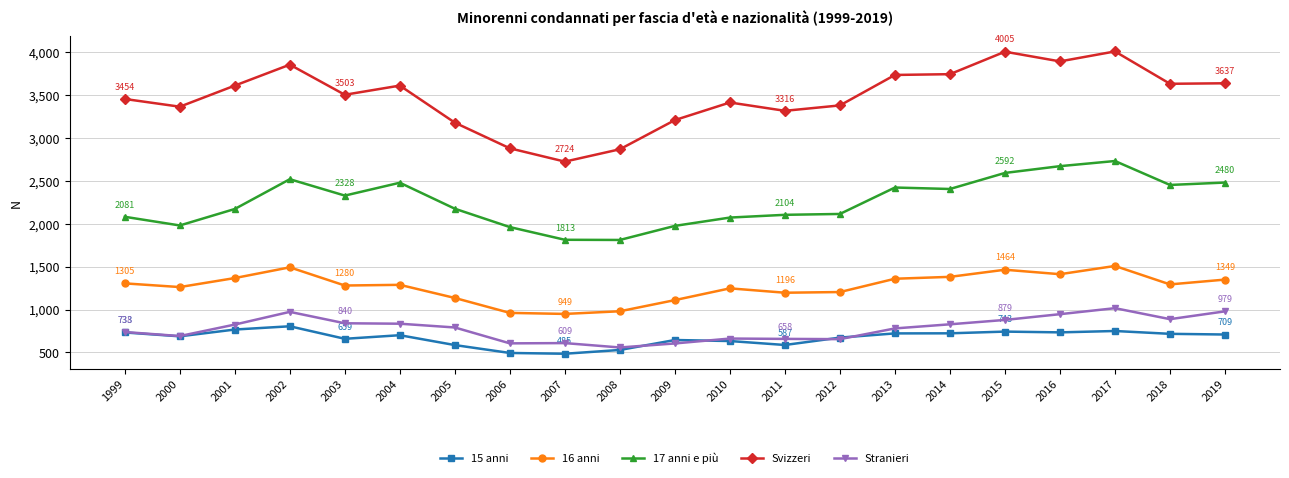

Rank the series by their maximum value, from lowest to highest.

15 anni, Stranieri, 16 anni, 17 anni e più, Svizzeri